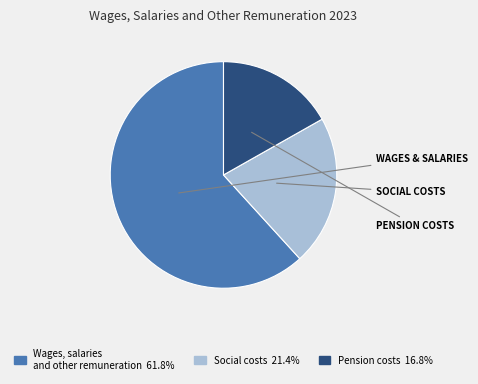

Which slice represents more than half of the pie?

Wages, salaries and other remuneration